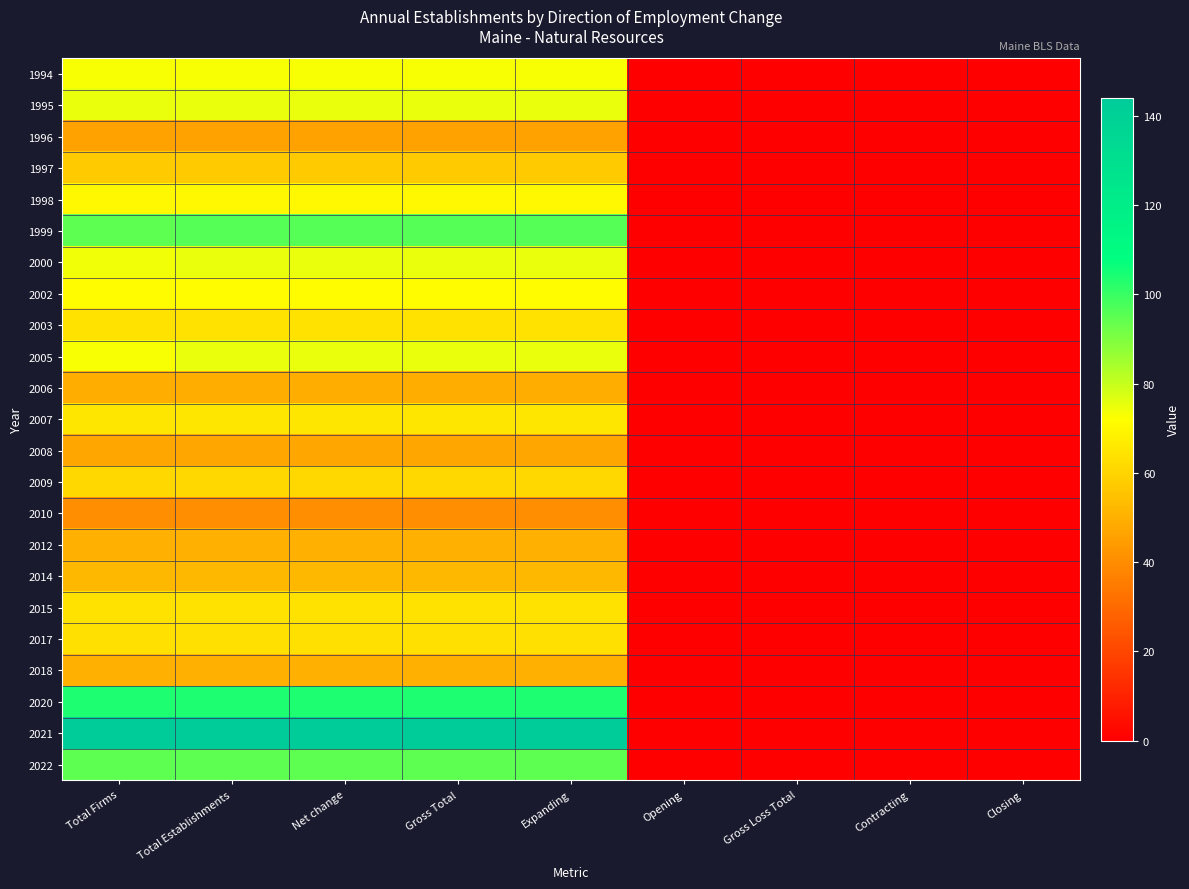

What is the total value across all series at Total Firms?

1582